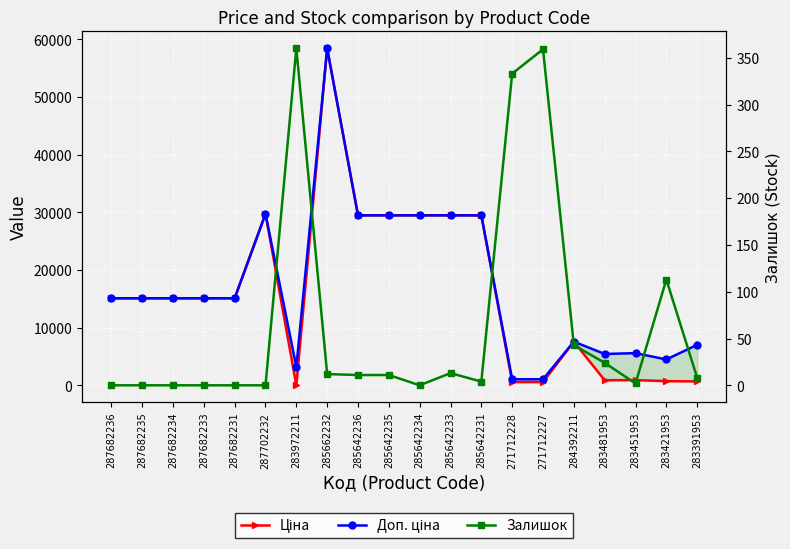

How many interior local valleys does the Ціна series have?

2